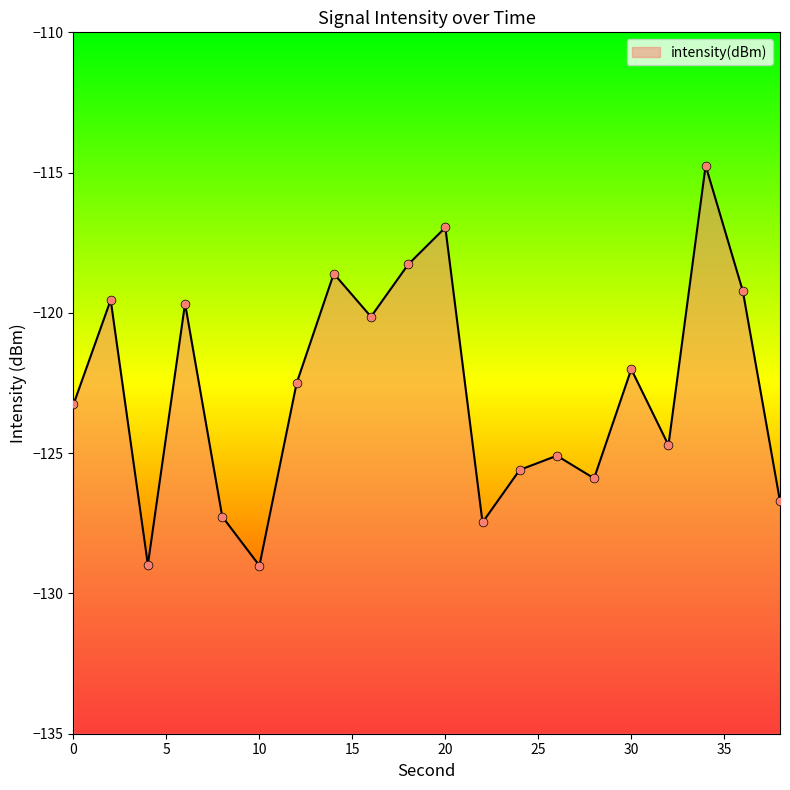

What is the change in value from 0 to 24?

-2.3